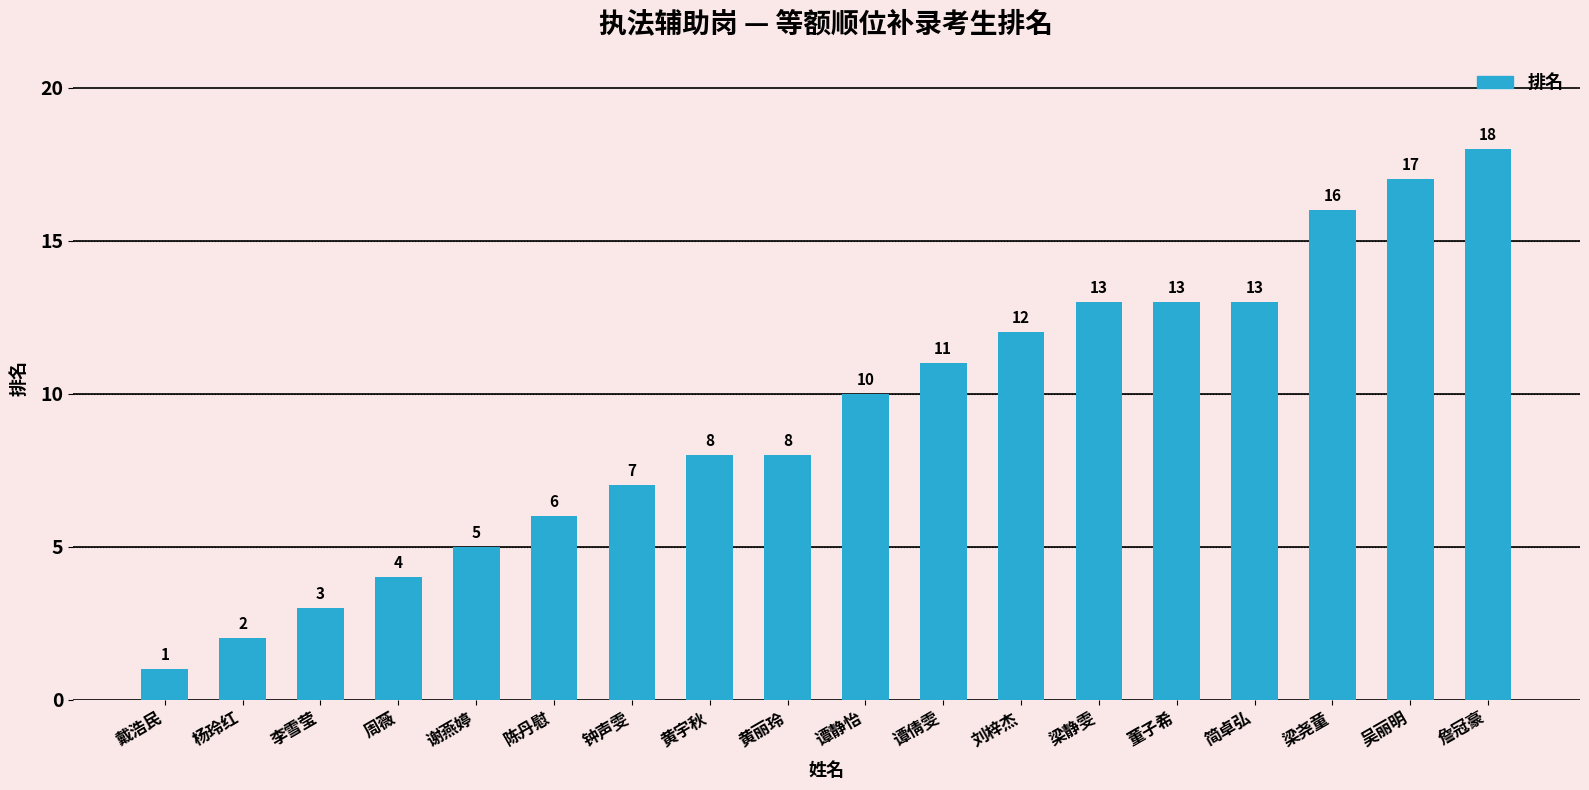

What is the difference between the second highest and minimum values?

16